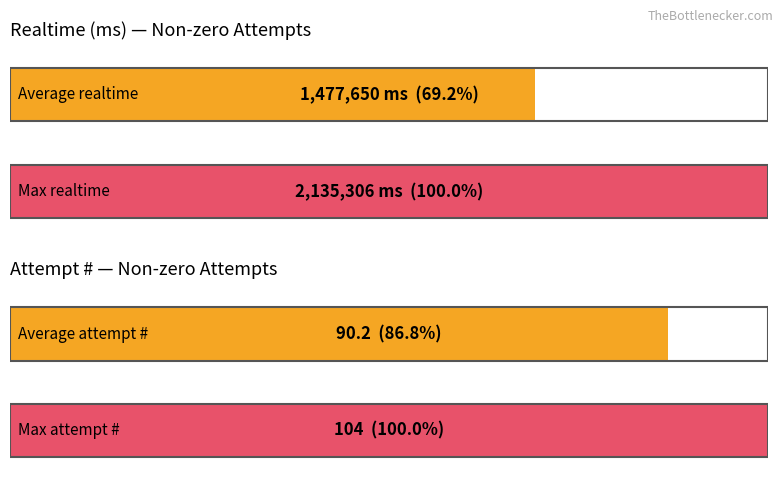

At how many categories does at least one series exceed 1438939?

2